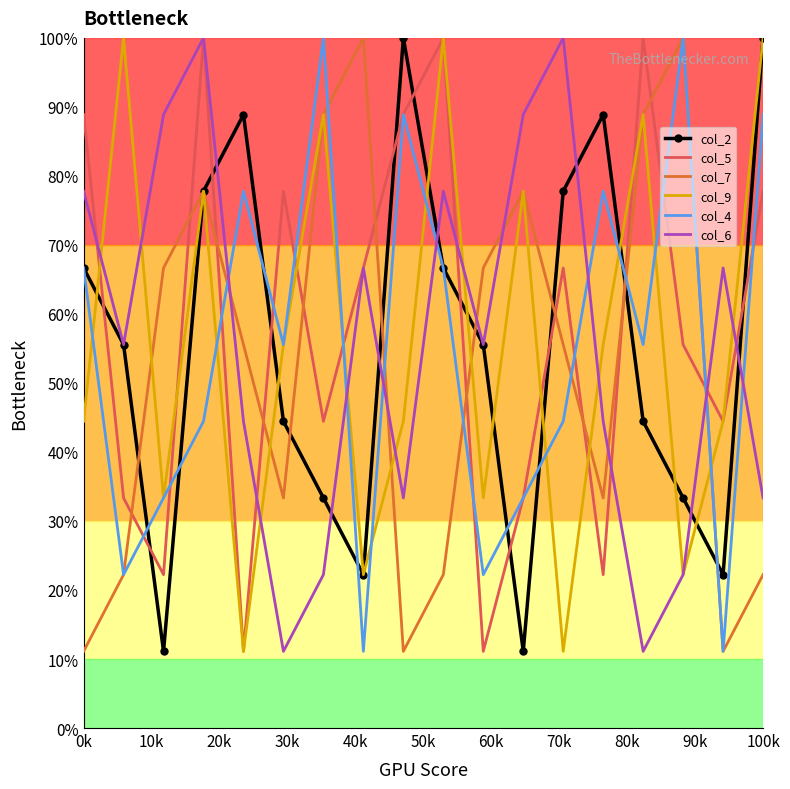

What is the minimum value shown in the chart?

11.1